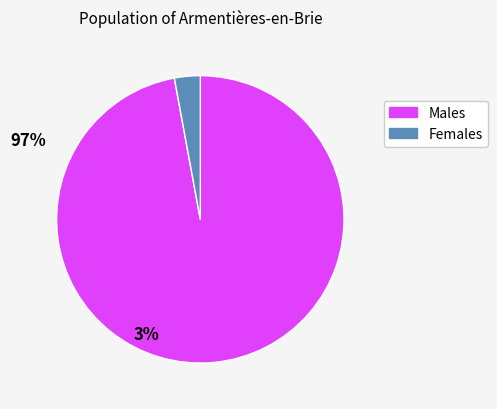

Is there any slice that represents more than half of the pie?

Yes